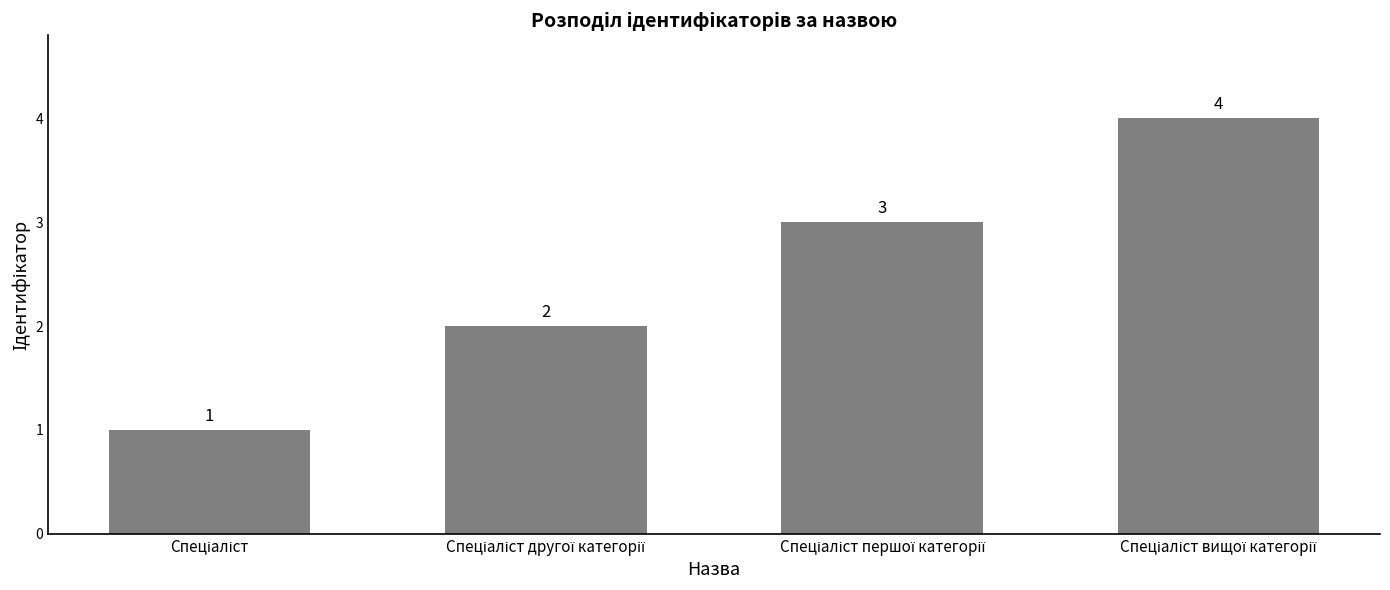

How many bars are there in total?

4